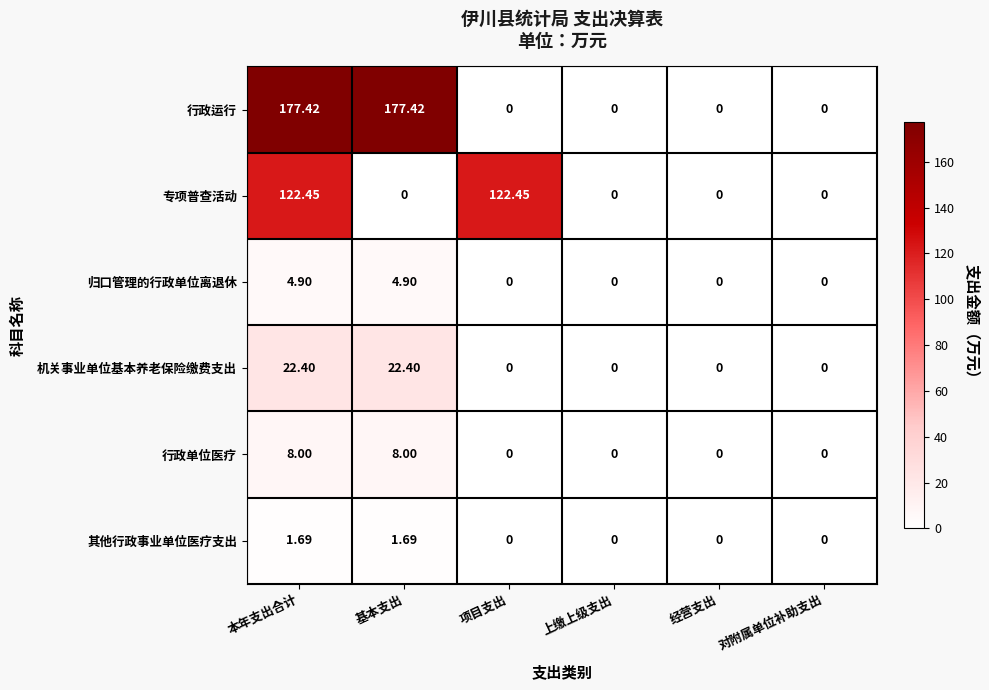

Which series changed the most between 本年支出合计 and 上缴上级支出?

行政运行